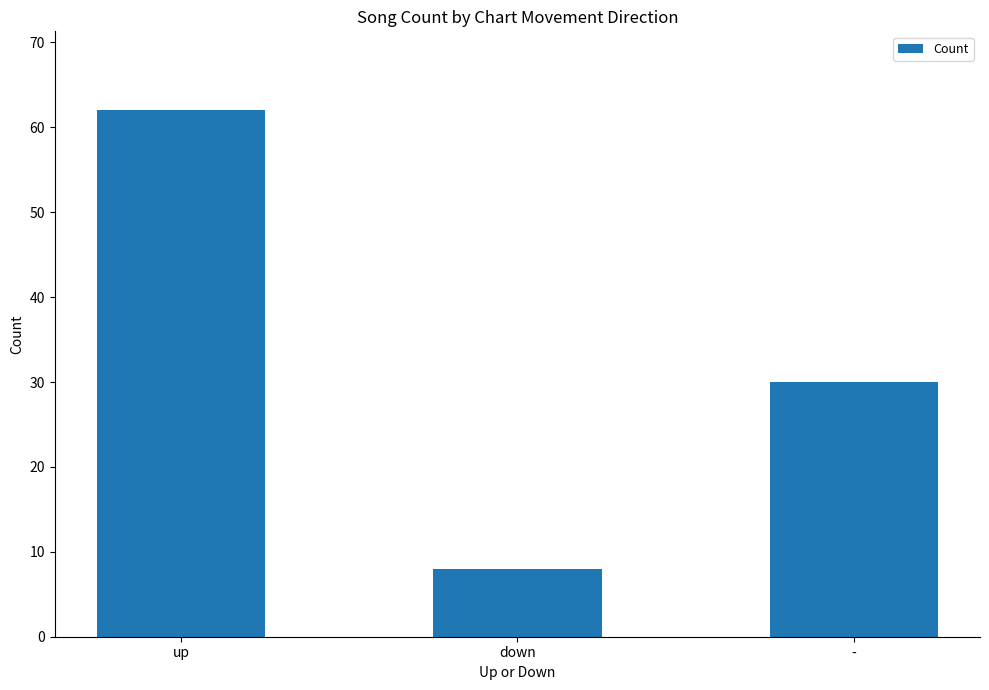

What is the average value?

33